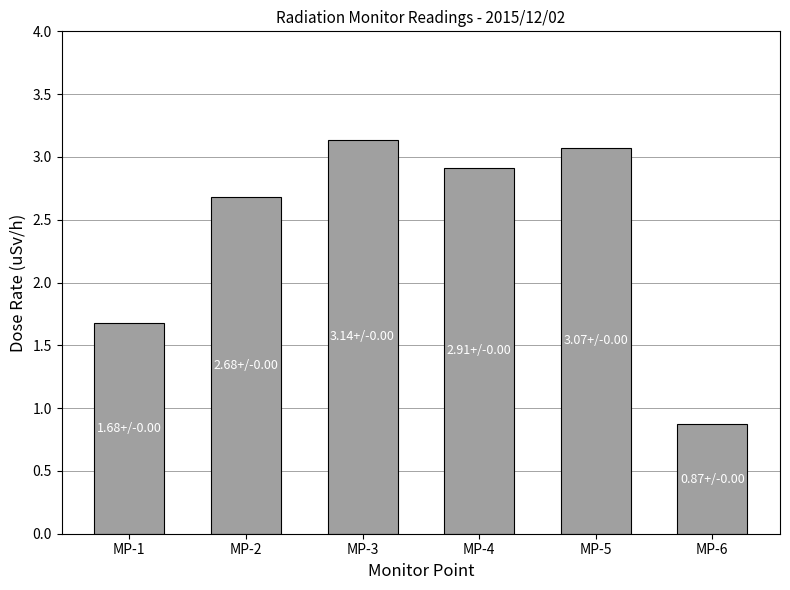

Rank the categories by value from highest to lowest.

MP-3, MP-5, MP-4, MP-2, MP-1, MP-6